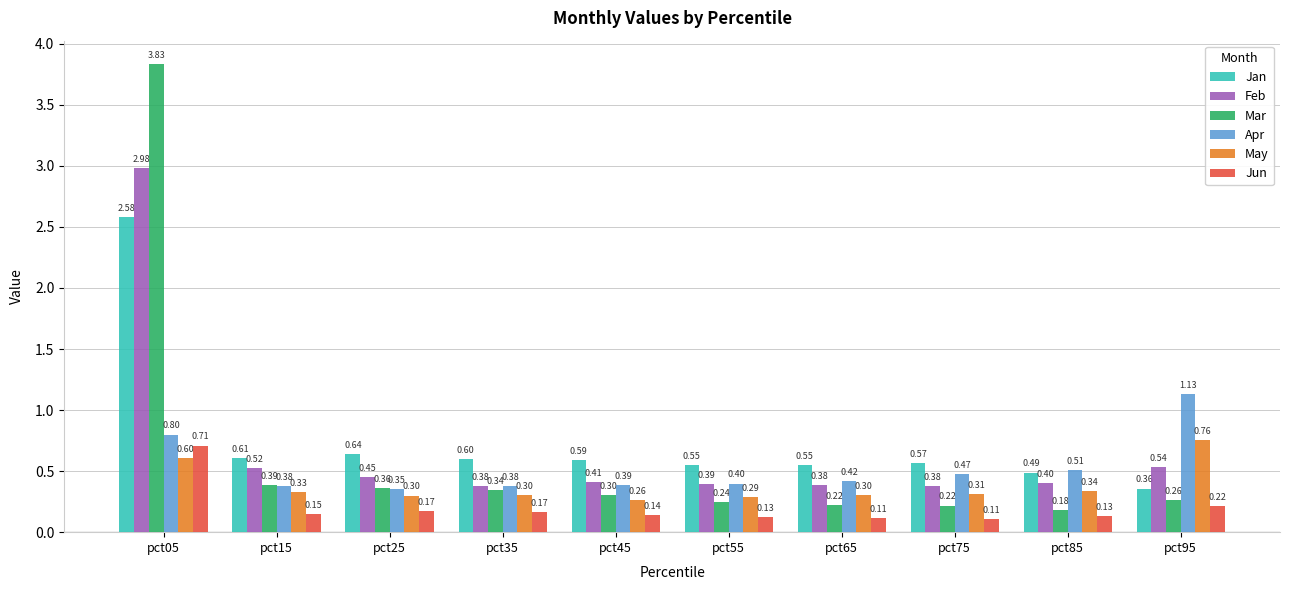

What is the sum of the May values at pct15 and pct25?

0.6